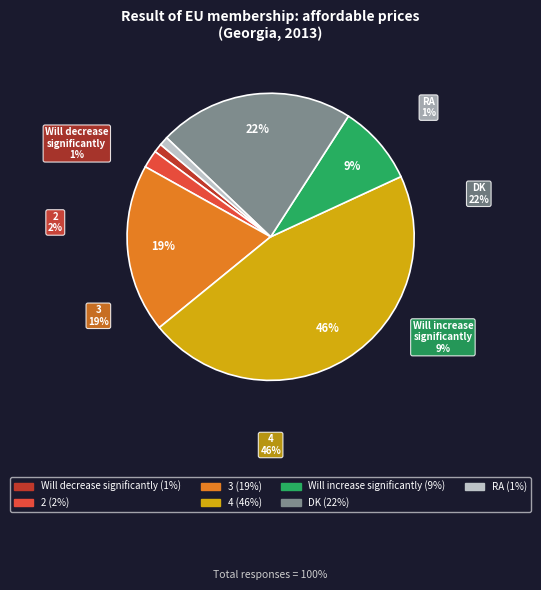

To the nearest percent, what is the average slice percentage?

14%